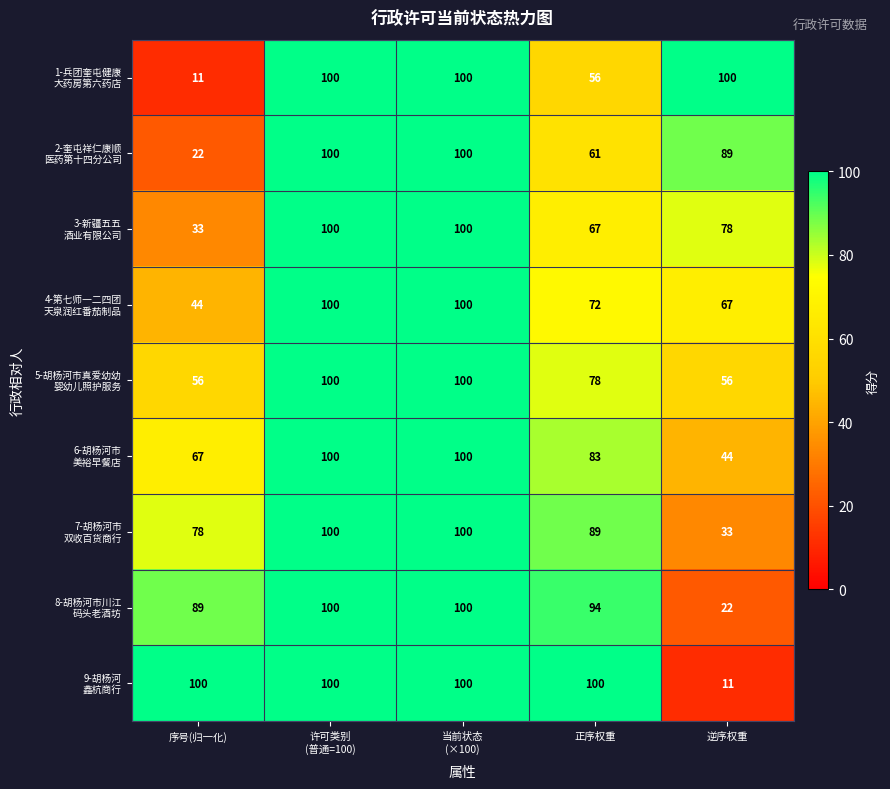

What is the spread (max minus min) of values at 逆序权重?

89